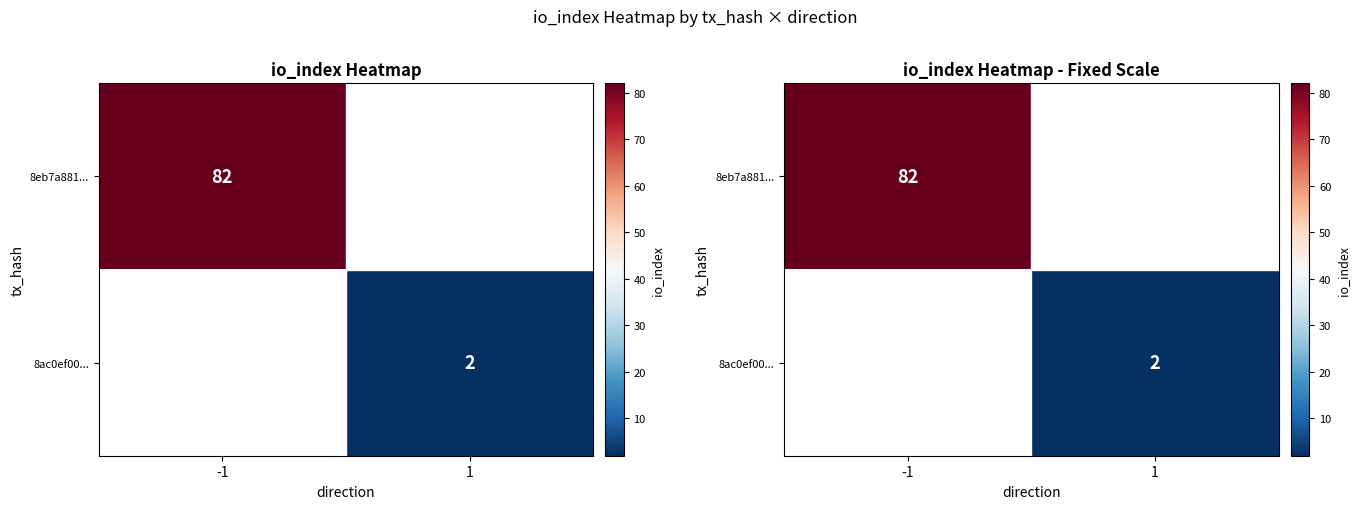

What value does the 8eb7a881... series have at -1?

82.0